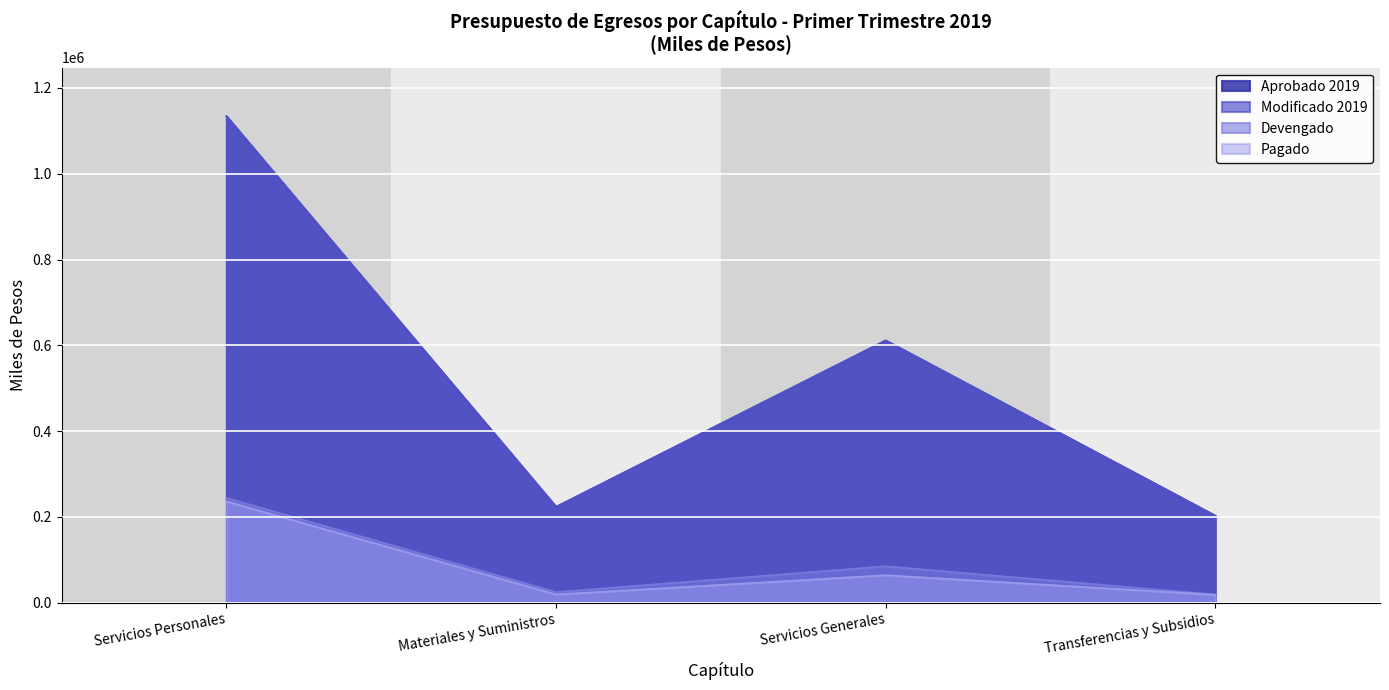

Count the number of categories in the chart.

4